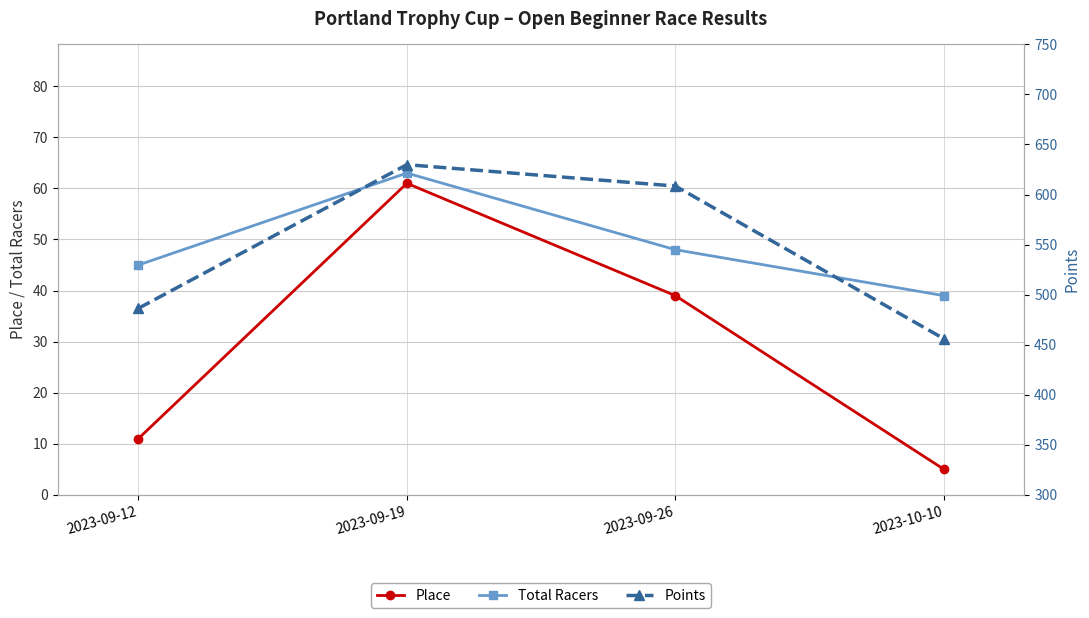

Between 2023-09-12 and 2023-10-10, which is larger?

2023-09-12